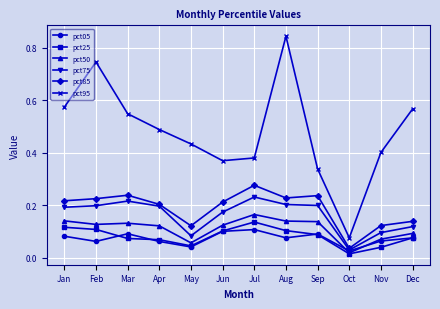

The value of pct75 at May is 0.1. True or false?

True